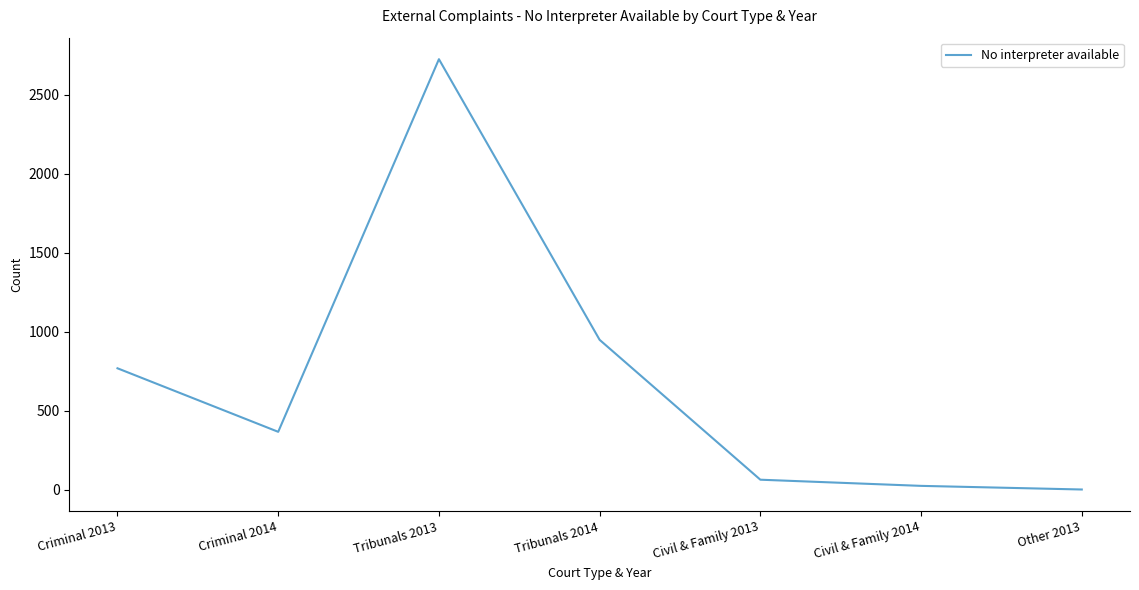

How many lines are shown in the chart?

1